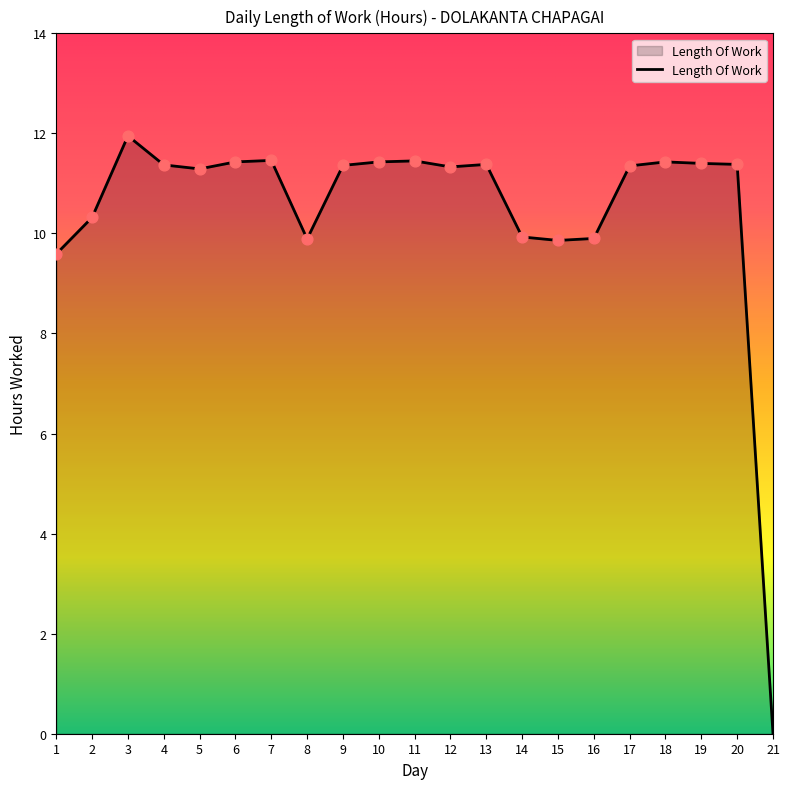

Which has a higher value, 13 or 3?

3